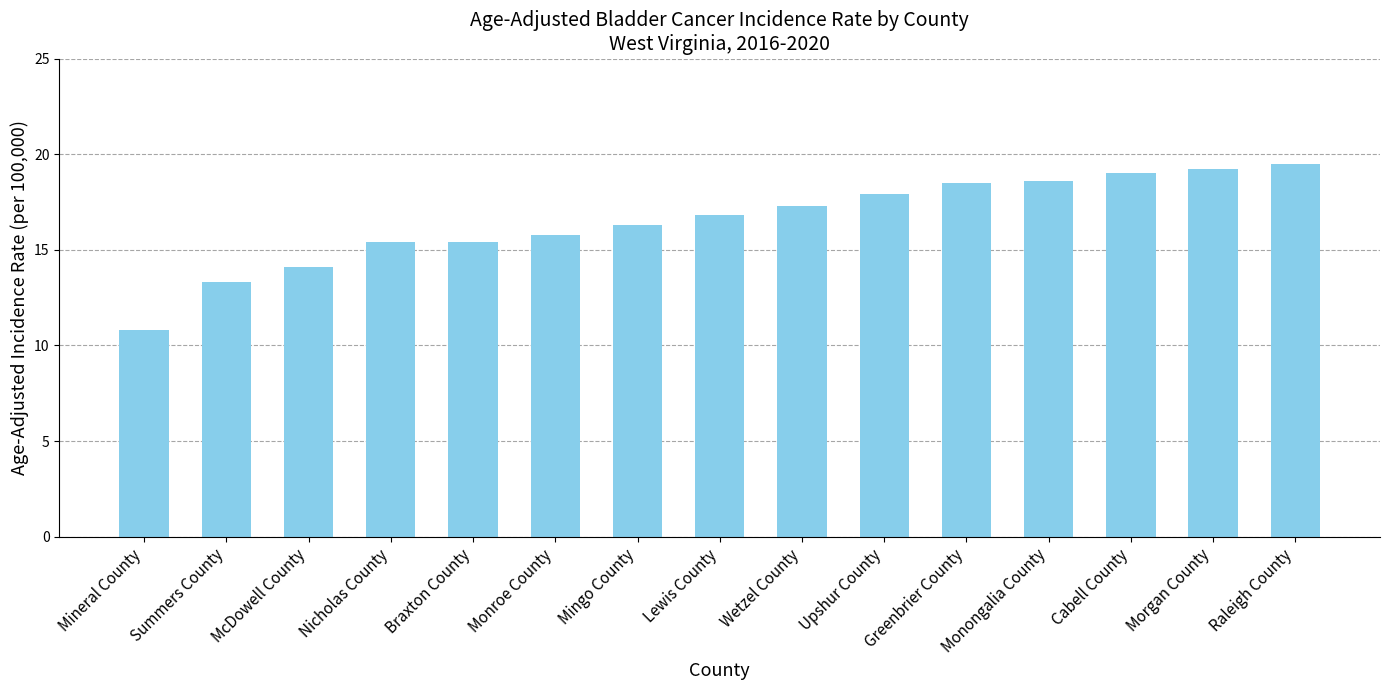

What is the minimum value shown in the chart?

10.8